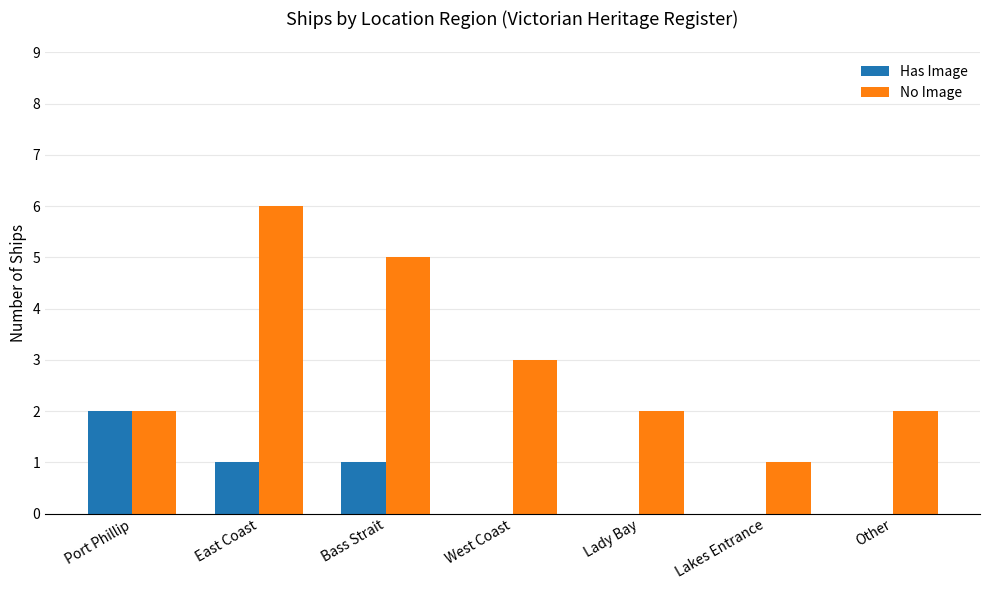

Which category has the highest value in the Has Image series?

Port Phillip